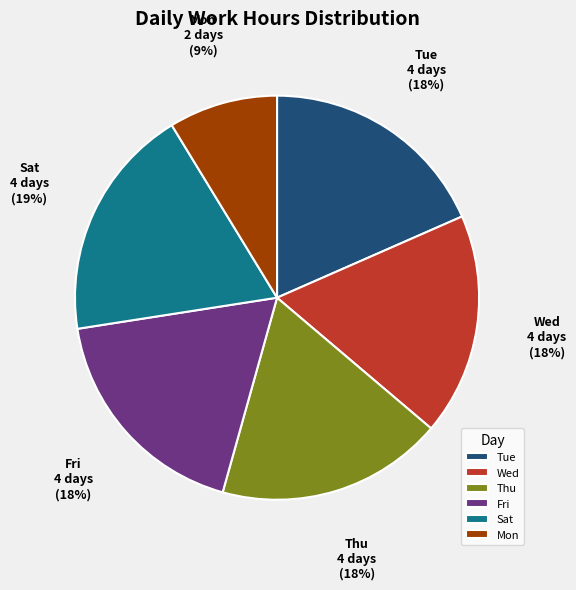

True or false: Sat accounts for 19% of the total.

True